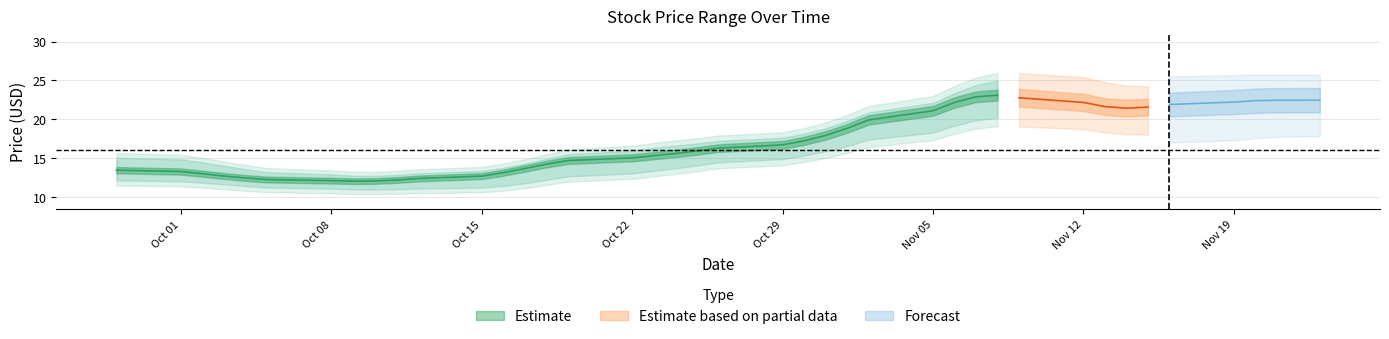

What is the difference between the second highest and minimum values in the low series?

12.0